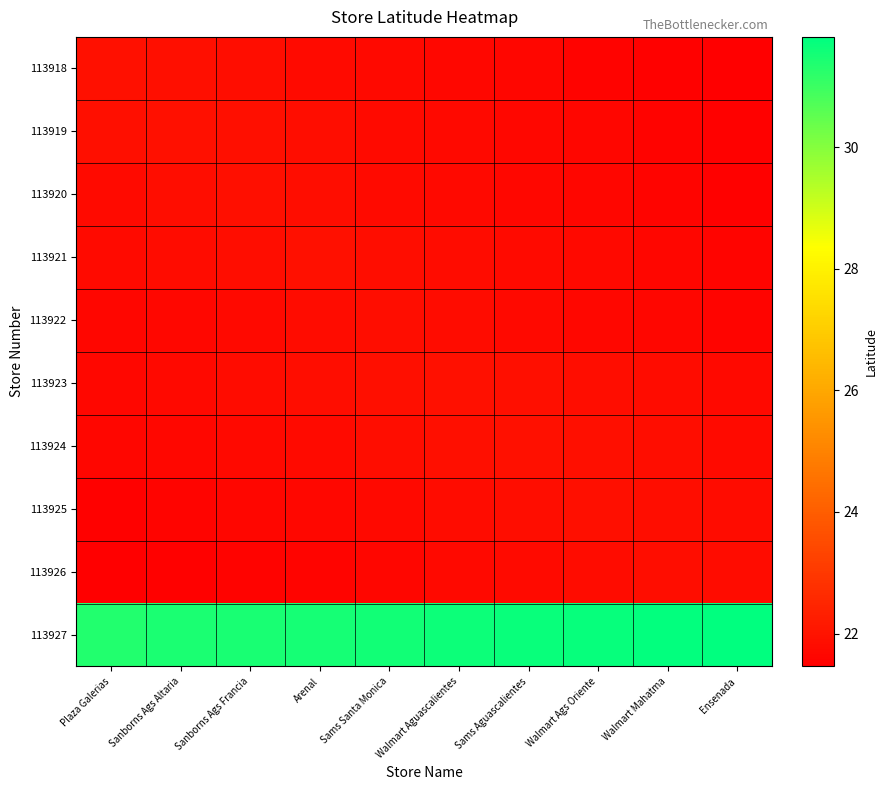

Reading left to right, transcribe all the data shown in this chart.

113918: Plaza Galerias=21.9	Sanborns Ags Altaria=21.9	Sanborns Ags Francia=21.8	Arenal=21.8	Sams Santa Monica=21.7	Walmart Aguascalientes=21.7	Sams Aguascalientes=21.6	Walmart Ags Oriente=21.6	Walmart Mahatma=21.5	Ensenada=21.5
113919: Plaza Galerias=21.9	Sanborns Ags Altaria=21.9	Sanborns Ags Francia=21.9	Arenal=21.8	Sams Santa Monica=21.8	Walmart Aguascalientes=21.7	Sams Aguascalientes=21.7	Walmart Ags Oriente=21.6	Walmart Mahatma=21.6	Ensenada=21.5
113920: Plaza Galerias=21.8	Sanborns Ags Altaria=21.8	Sanborns Ags Francia=21.9	Arenal=21.8	Sams Santa Monica=21.8	Walmart Aguascalientes=21.7	Sams Aguascalientes=21.7	Walmart Ags Oriente=21.6	Walmart Mahatma=21.6	Ensenada=21.5
113921: Plaza Galerias=21.8	Sanborns Ags Altaria=21.8	Sanborns Ags Francia=21.9	Arenal=21.9	Sams Santa Monica=21.9	Walmart Aguascalientes=21.8	Sams Aguascalientes=21.8	Walmart Ags Oriente=21.7	Walmart Mahatma=21.7	Ensenada=21.6
113922: Plaza Galerias=21.6	Sanborns Ags Altaria=21.7	Sanborns Ags Francia=21.7	Arenal=21.8	Sams Santa Monica=21.8	Walmart Aguascalientes=21.8	Sams Aguascalientes=21.7	Walmart Ags Oriente=21.7	Walmart Mahatma=21.6	Ensenada=21.6
113923: Plaza Galerias=21.7	Sanborns Ags Altaria=21.7	Sanborns Ags Francia=21.8	Arenal=21.8	Sams Santa Monica=21.9	Walmart Aguascalientes=21.9	Sams Aguascalientes=21.9	Walmart Ags Oriente=21.8	Walmart Mahatma=21.8	Ensenada=21.7
113924: Plaza Galerias=21.6	Sanborns Ags Altaria=21.7	Sanborns Ags Francia=21.7	Arenal=21.8	Sams Santa Monica=21.8	Walmart Aguascalientes=21.9	Sams Aguascalientes=21.9	Walmart Ags Oriente=21.9	Walmart Mahatma=21.8	Ensenada=21.8
113925: Plaza Galerias=21.5	Sanborns Ags Altaria=21.6	Sanborns Ags Francia=21.6	Arenal=21.7	Sams Santa Monica=21.7	Walmart Aguascalientes=21.8	Sams Aguascalientes=21.8	Walmart Ags Oriente=21.9	Walmart Mahatma=21.8	Ensenada=21.8
113926: Plaza Galerias=21.5	Sanborns Ags Altaria=21.5	Sanborns Ags Francia=21.6	Arenal=21.6	Sams Santa Monica=21.7	Walmart Aguascalientes=21.7	Sams Aguascalientes=21.8	Walmart Ags Oriente=21.8	Walmart Mahatma=21.9	Ensenada=21.8
113927: Plaza Galerias=31.4	Sanborns Ags Altaria=31.4	Sanborns Ags Francia=31.5	Arenal=31.5	Sams Santa Monica=31.6	Walmart Aguascalientes=31.6	Sams Aguascalientes=31.7	Walmart Ags Oriente=31.7	Walmart Mahatma=31.8	Ensenada=31.8